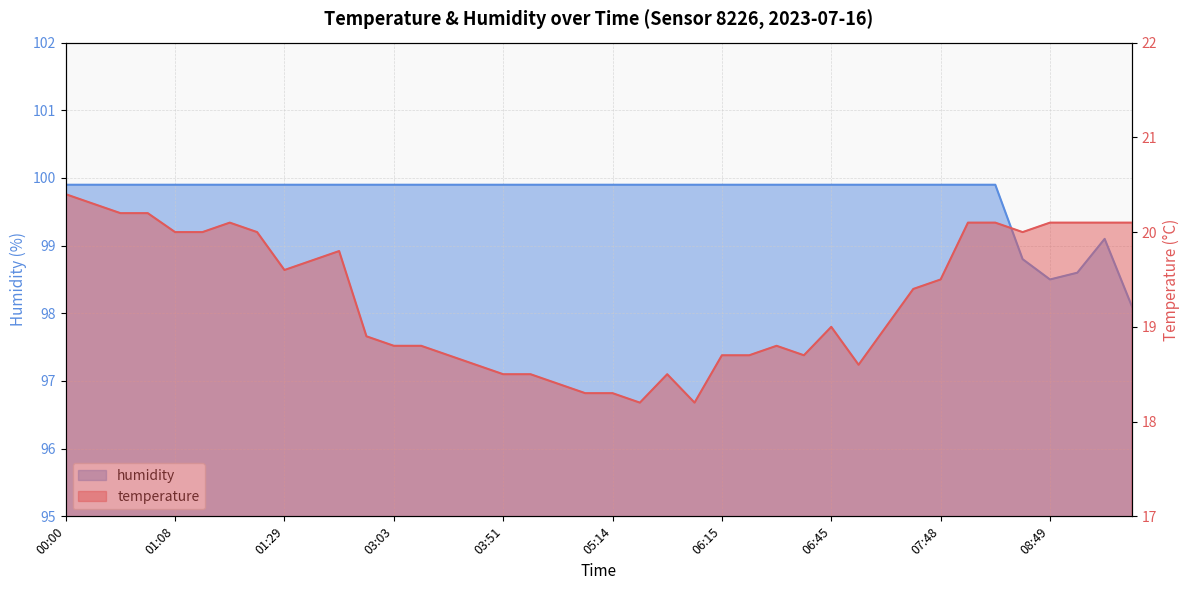

How many lines are shown in the chart?

2